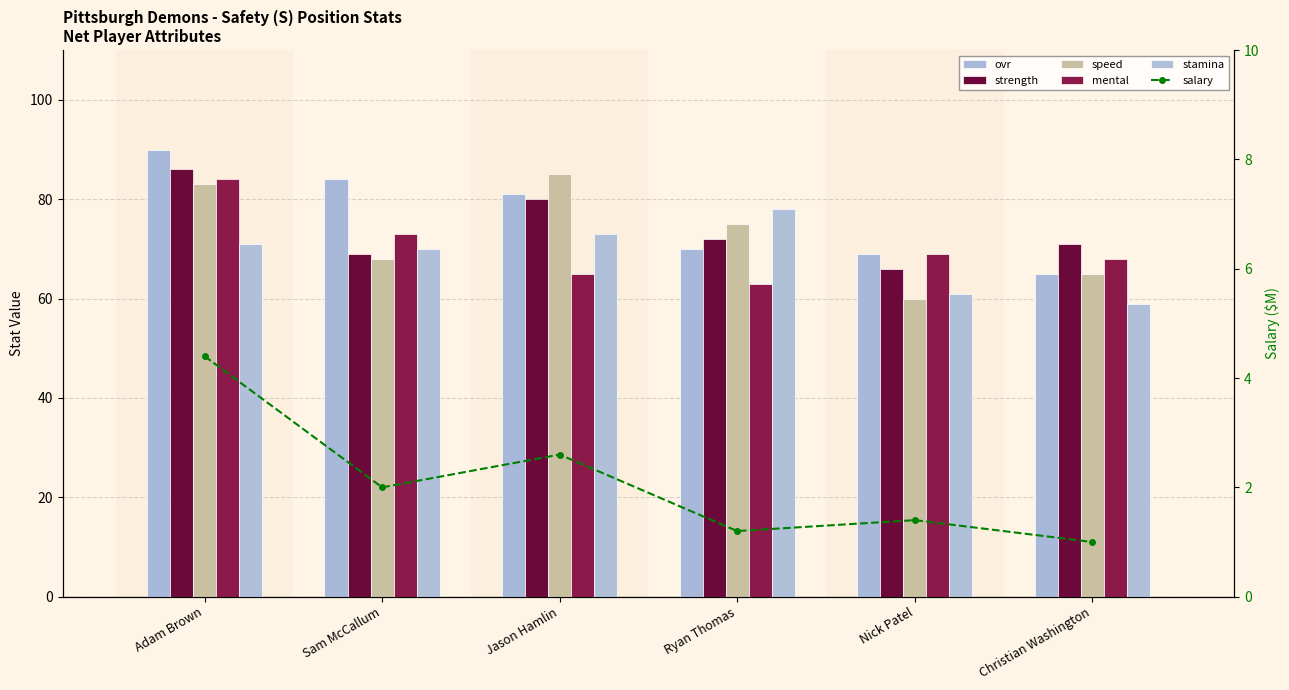

How many data points in salary are less than 2?

3